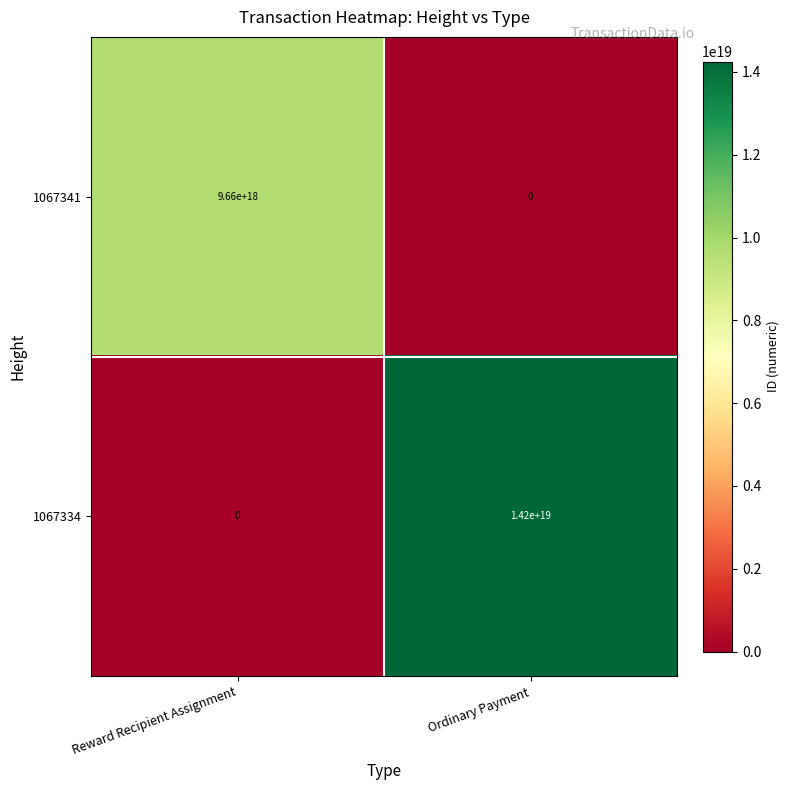

Which label corresponds to the largest value in the chart?

Ordinary Payment